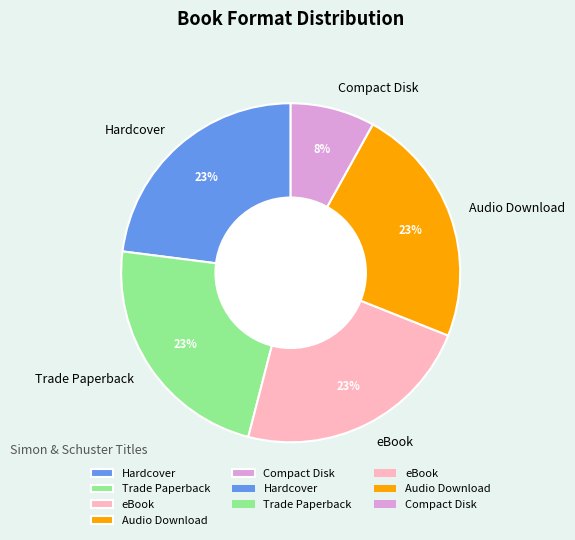

Is the sum of Trade Paperback and Hardcover greater than half?

No